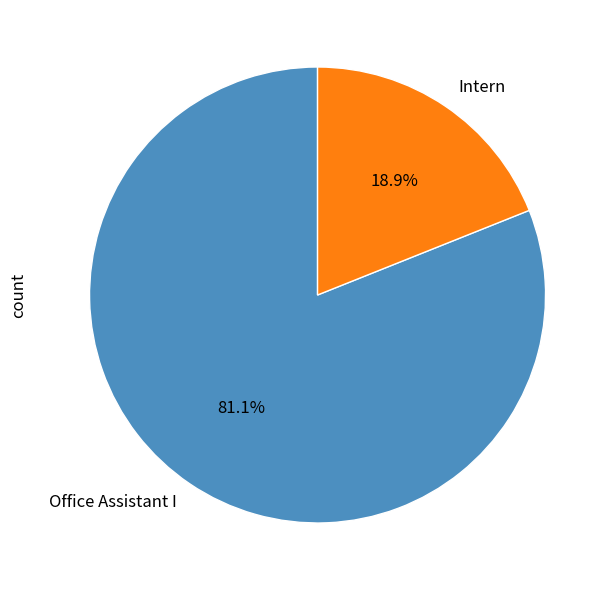

Between Office Assistant I and Intern, which is larger?

Office Assistant I